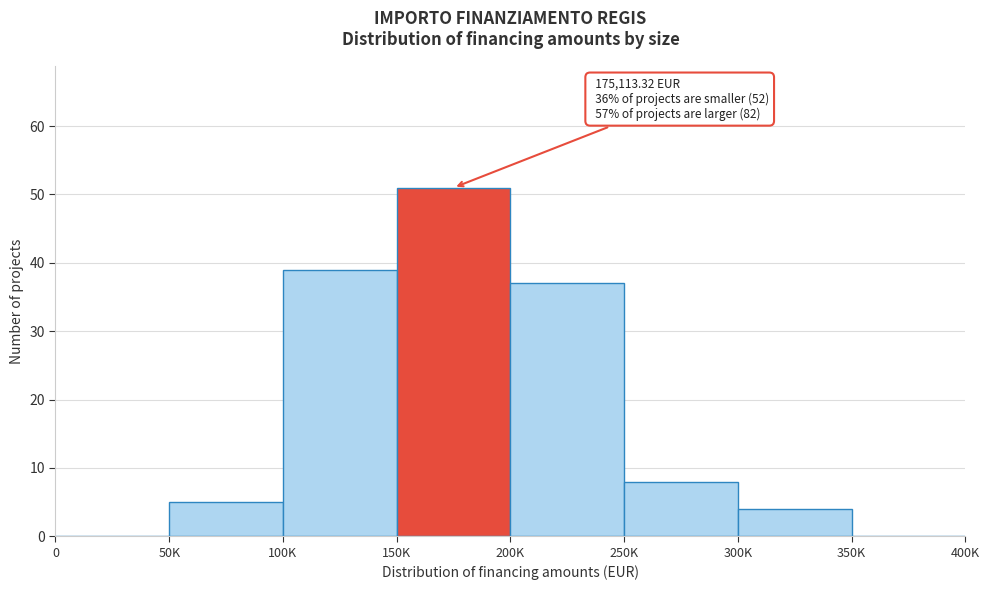

Reading left to right, transcribe all the data shown in this chart.

0=0	50K=5	100K=39	150K=51	200K=37	250K=8	300K=4	350K=0